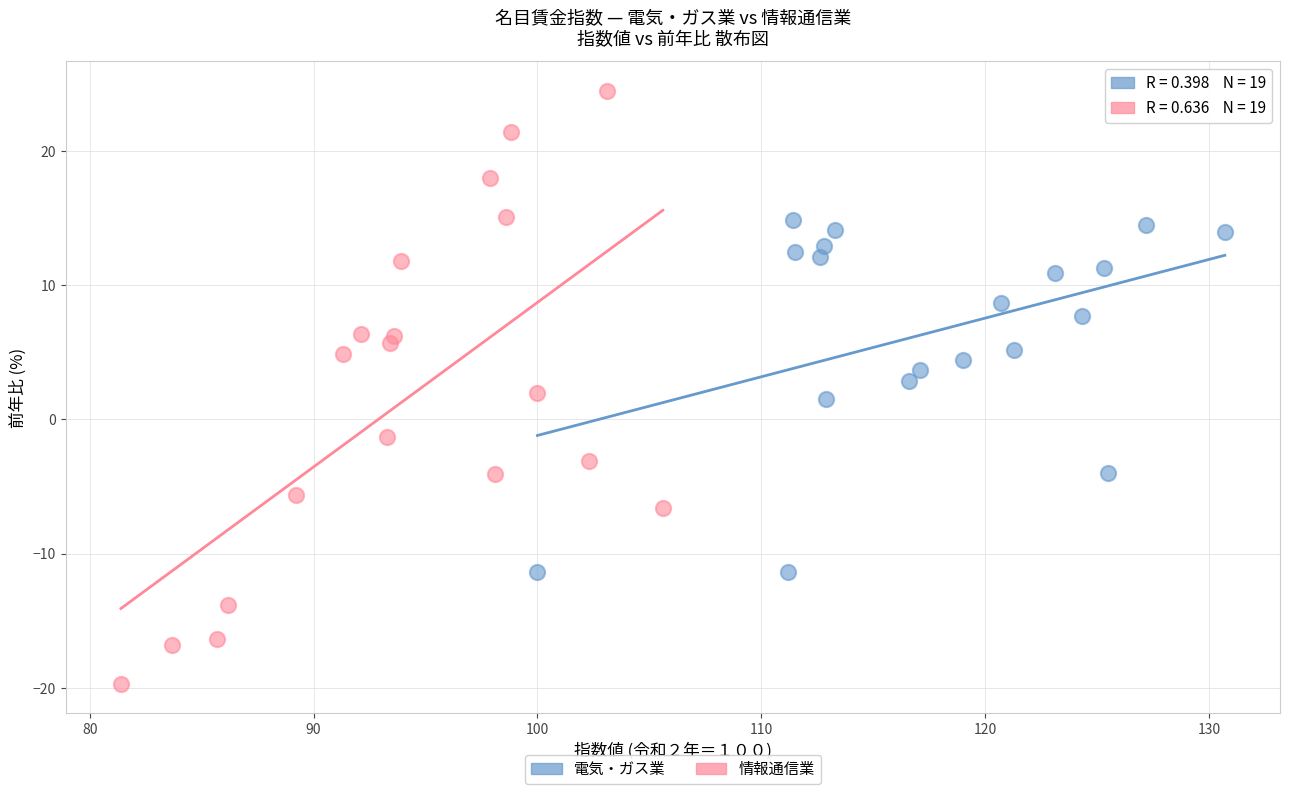

Which series reaches the maximum Y coordinate?

情報通信業